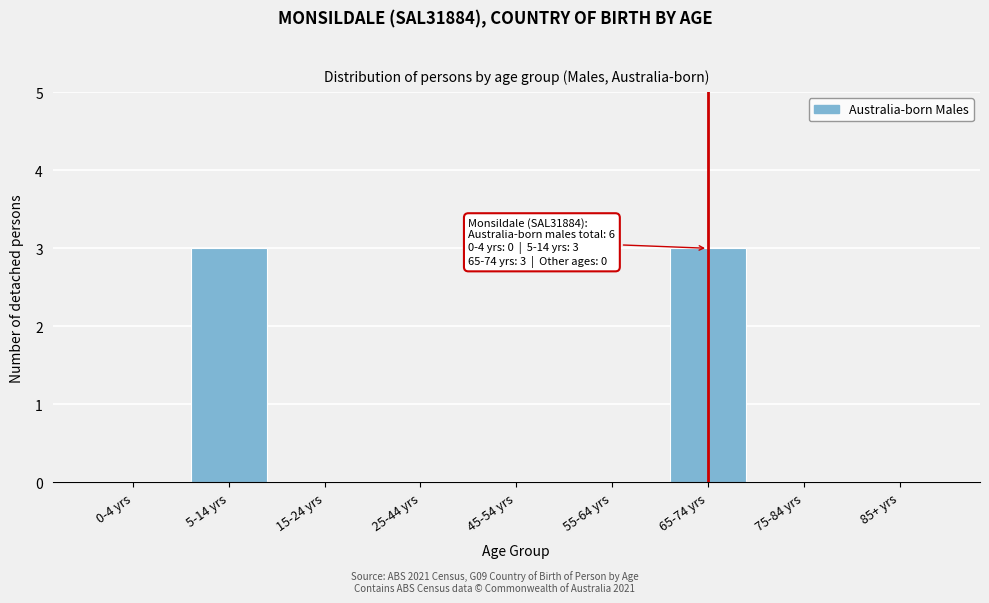

Reading left to right, transcribe all the data shown in this chart.

0-4 yrs=0	5-14 yrs=3	15-24 yrs=0	25-44 yrs=0	45-54 yrs=0	55-64 yrs=0	65-74 yrs=3	75-84 yrs=0	85+ yrs=0